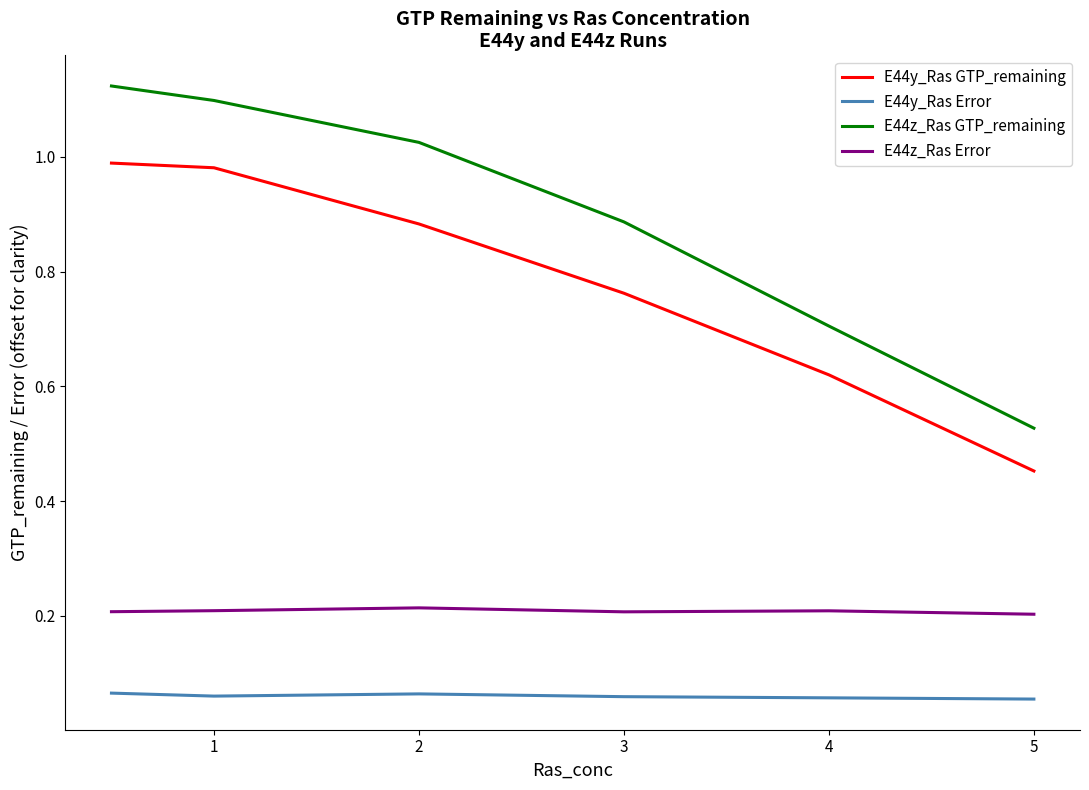

True or false: E44z_Ras GTP_remaining and E44y_Ras GTP_remaining intersect in this chart.

False